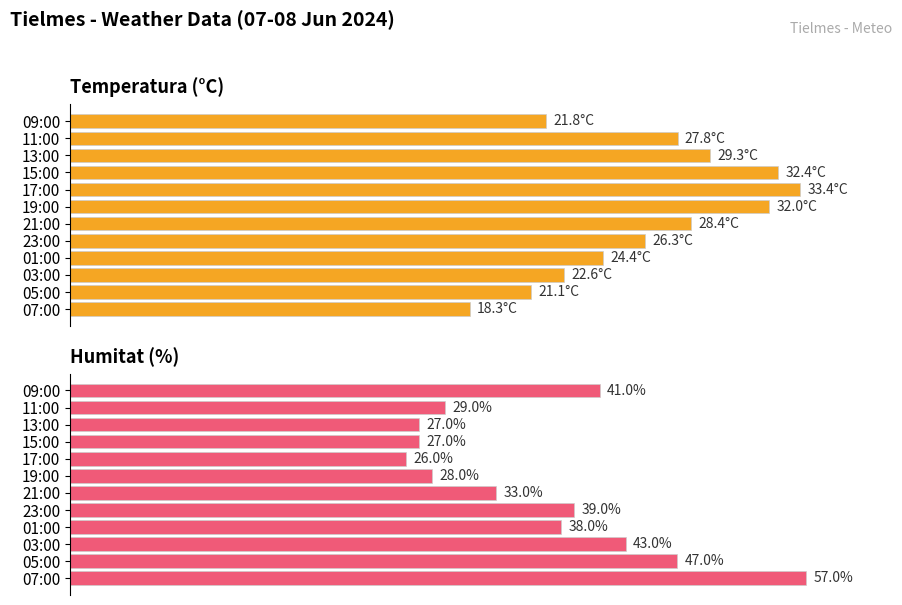

How many groups of bars are there?

12